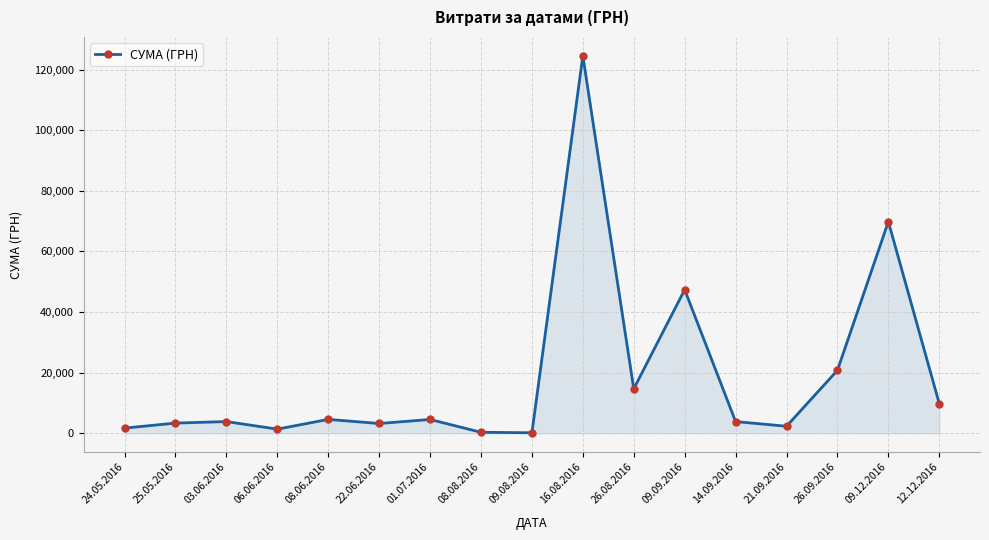

What is the maximum value shown in the chart?

124534.0